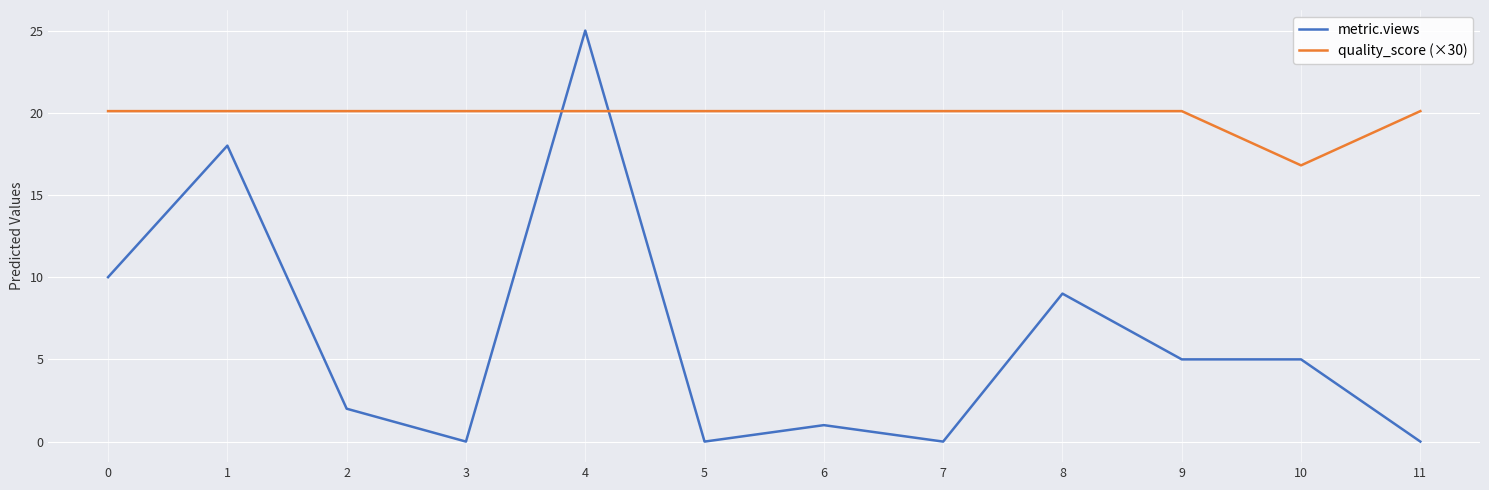

What is the difference between the second highest and minimum values in the quality_score (×30) series?

3.3